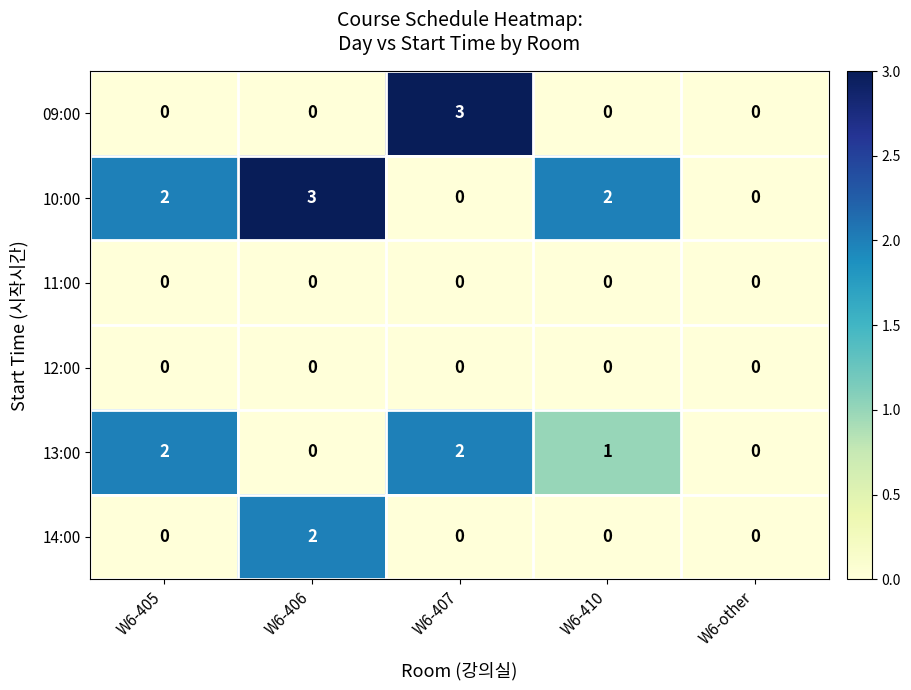

What is the sum of all 10:00 values?

7